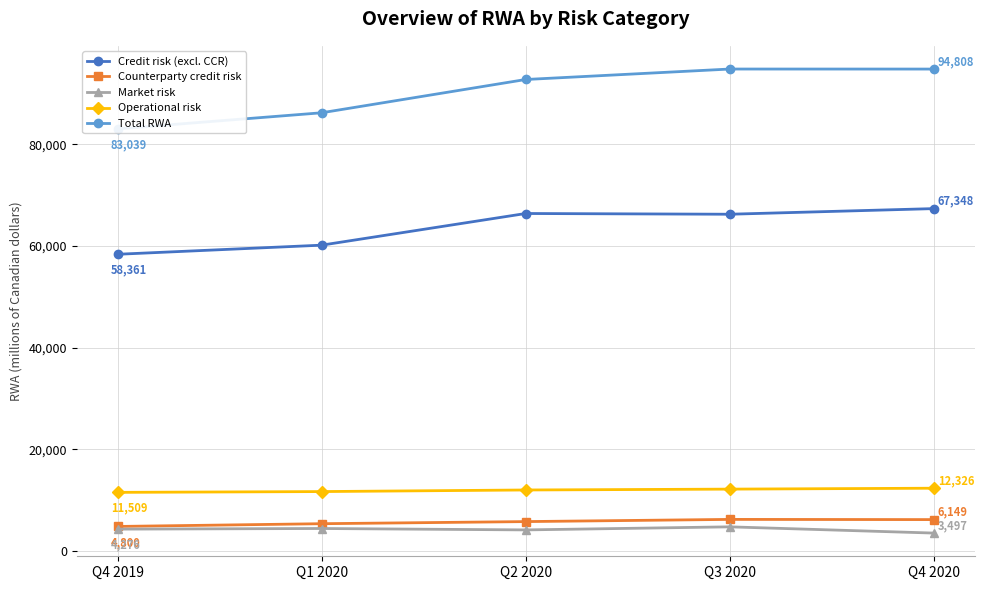

What is the difference between the highest and lowest values at Q4 2020?

91311